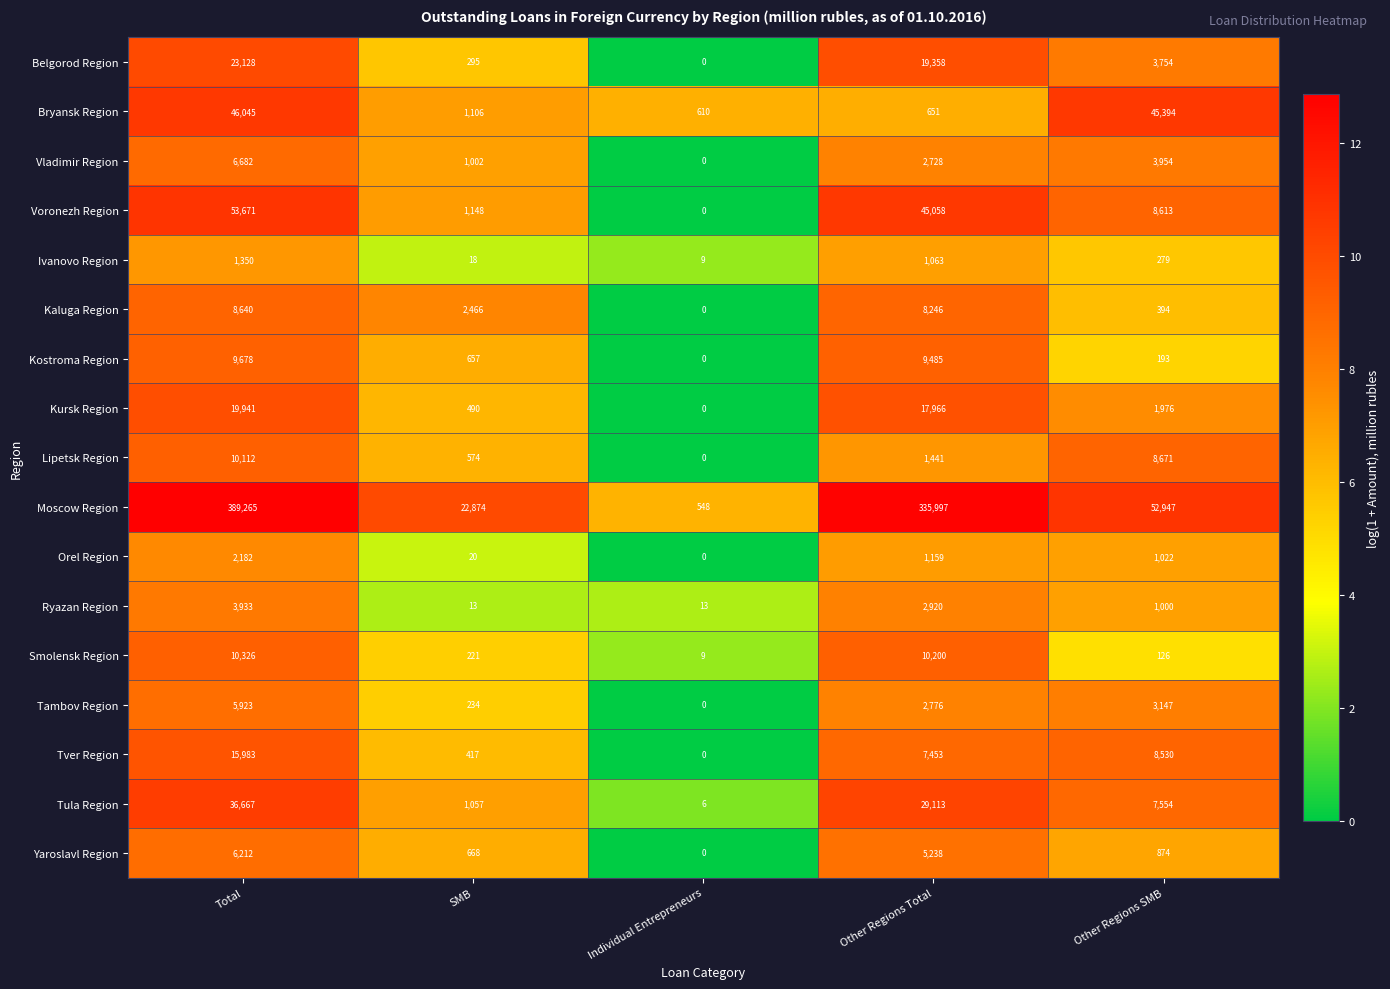

Which series changed the most between Total and Other Regions Total?

Moscow Region